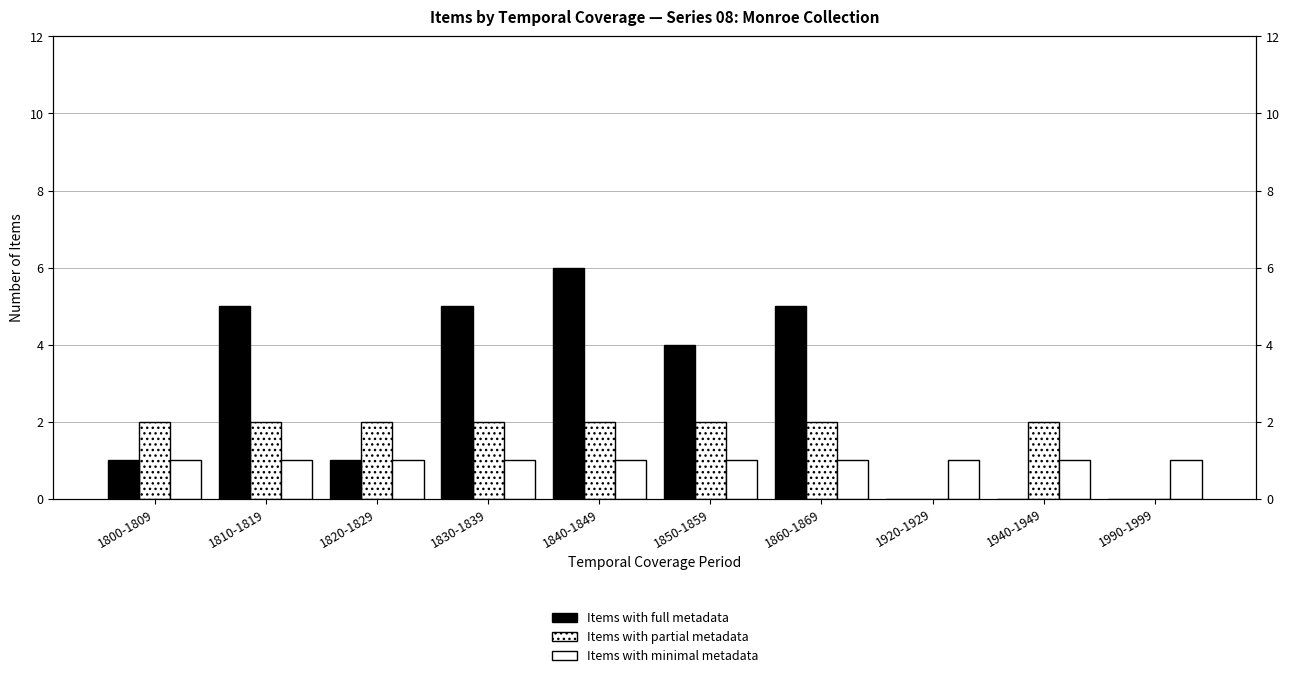

At which category is the sum across all series the highest?

1840-1849